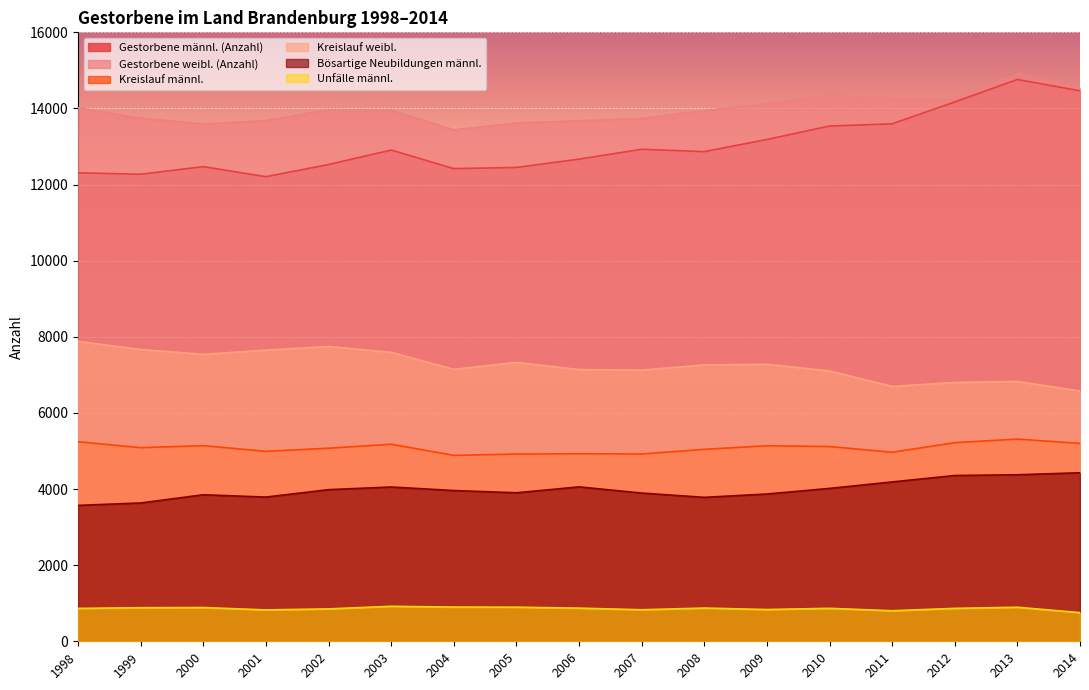

True or false: Unfälle männl. and Kreislauf männl. cross at least once.

False